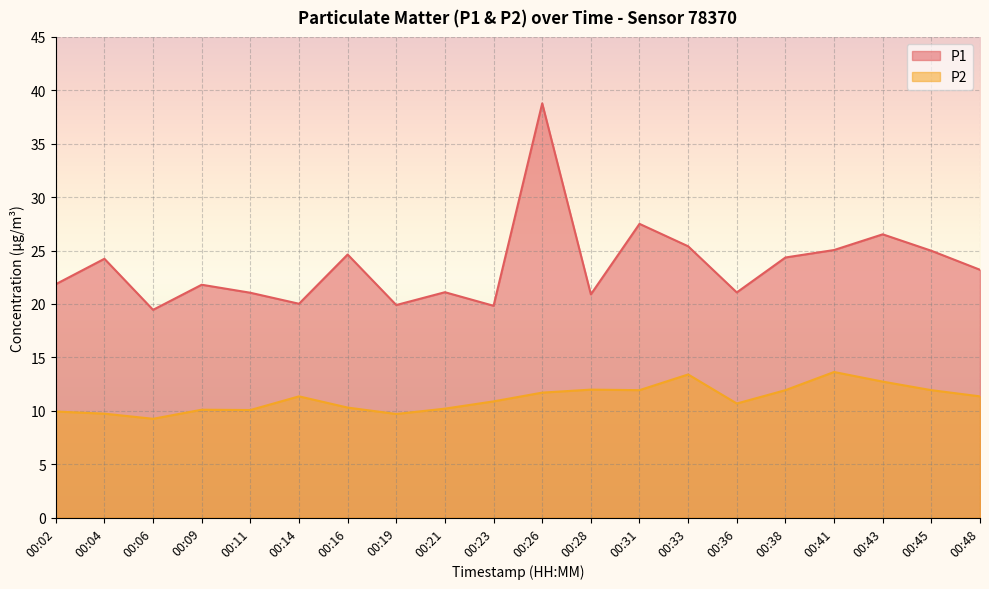

What is the approximate value of P2 at 00:36?

10.7